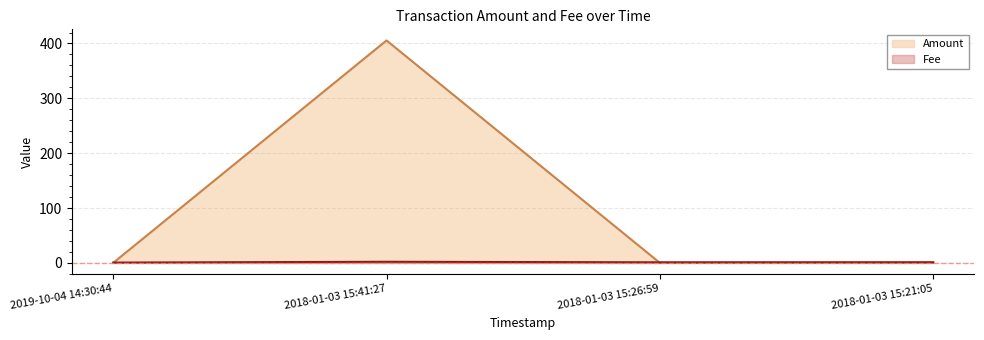

In Fee, how many points are higher than both neighbors (excluding endpoints)?

1